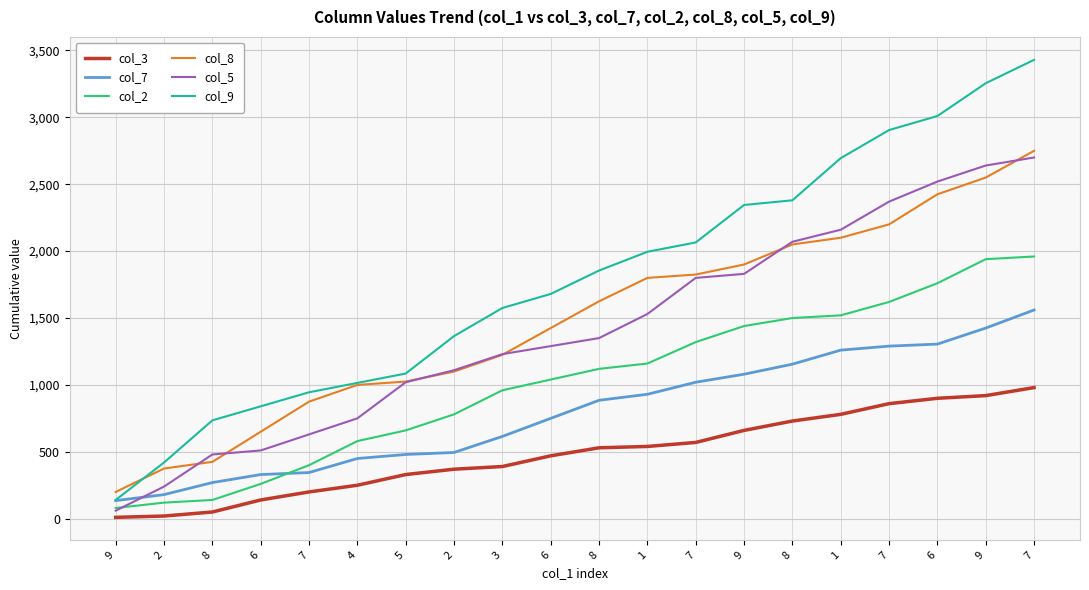

True or false: col_9 and col_2 intersect in this chart.

False